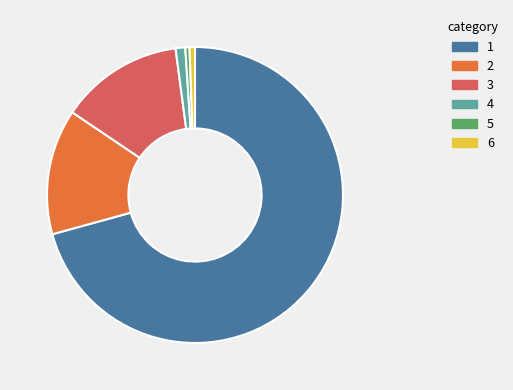

The 3 slice represents 13% of the pie. True or false?

True